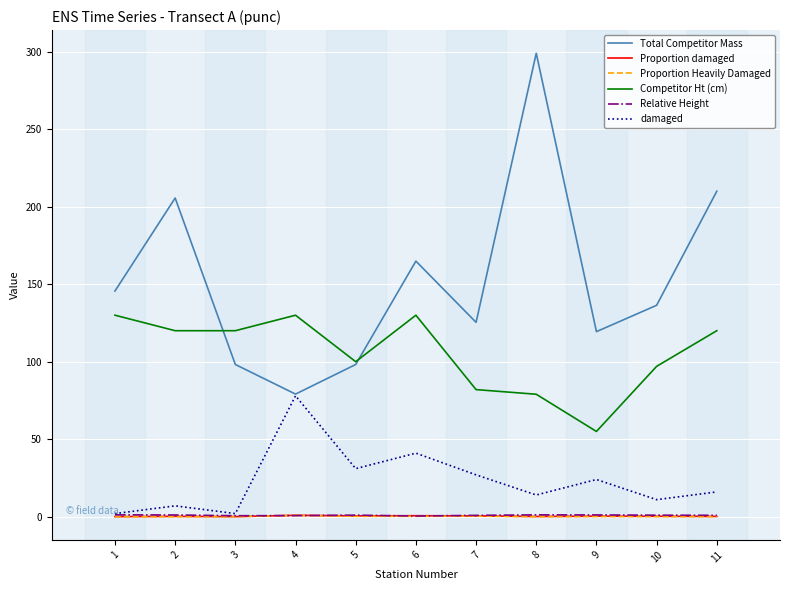

True or false: Proportion Heavily Damaged and Total Competitor Mass cross at least once.

False